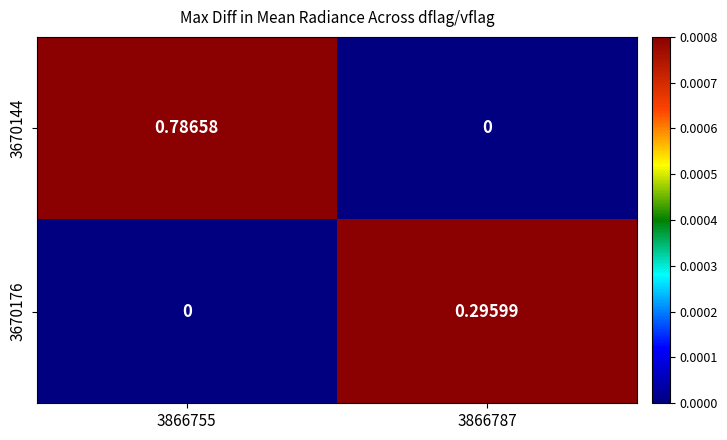

Between 3866755 and 3866787, which series saw the biggest shift?

3670144